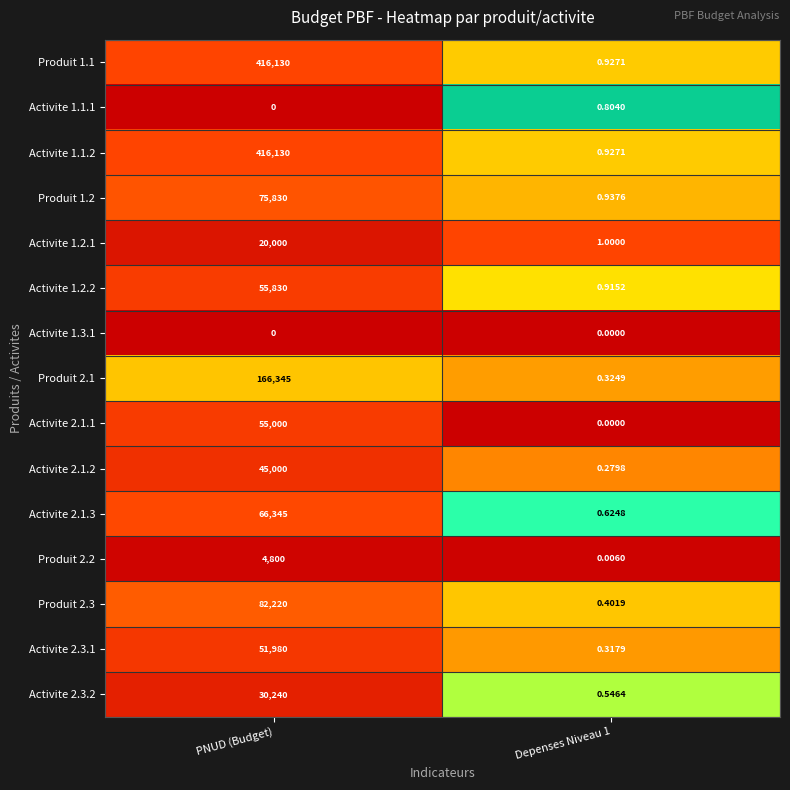

Is the value of Activite 1.1.2 at Depenses Niveau 1 greater than the value of Activite 2.3.2 at Depenses Niveau 1?

Yes